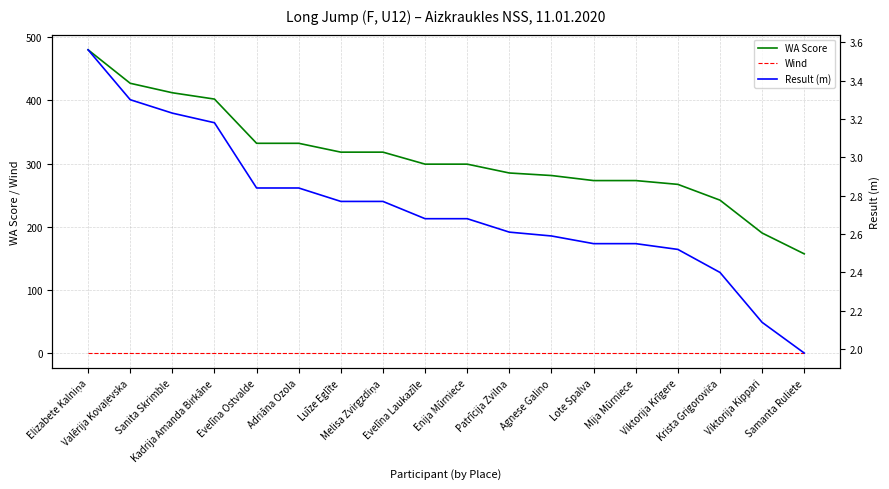

What is the difference between the highest and lowest values at Viktorija Kippari?

190.0